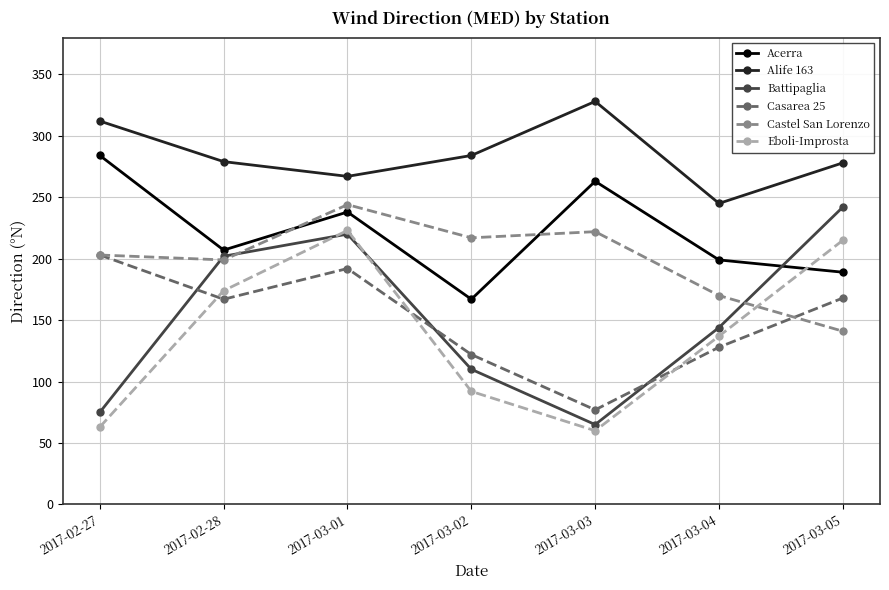

At which category does Casarea 25 reach its first local valley?

2017-02-28